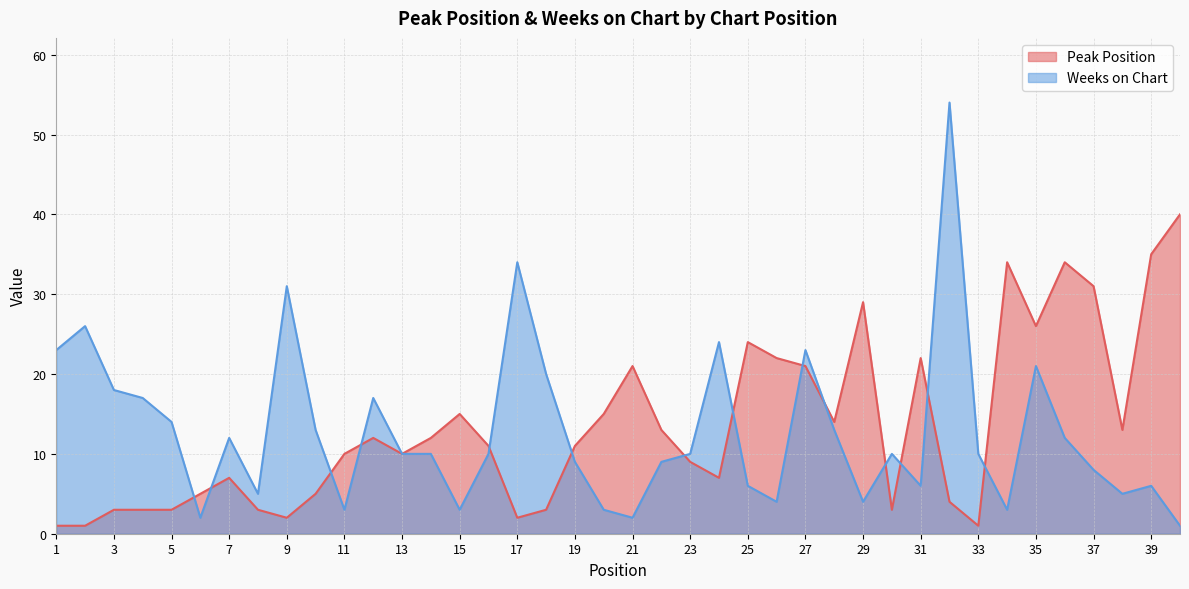

Where is the first local maximum for Peak Position?

7